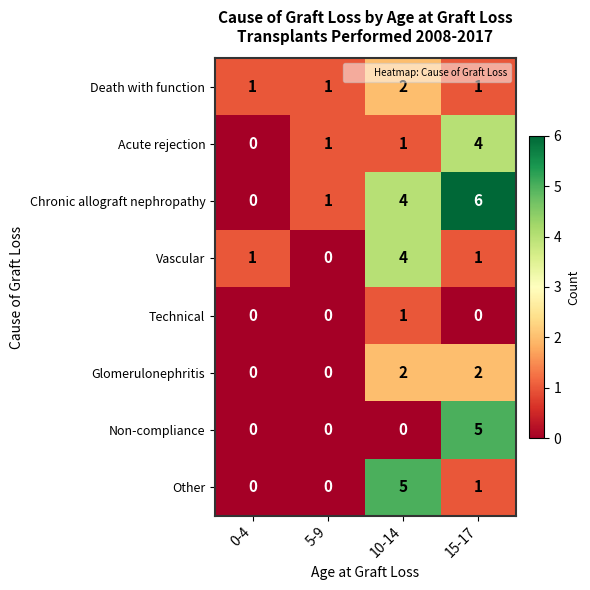

Which series has the largest total across all categories?

Chronic allograft nephropathy